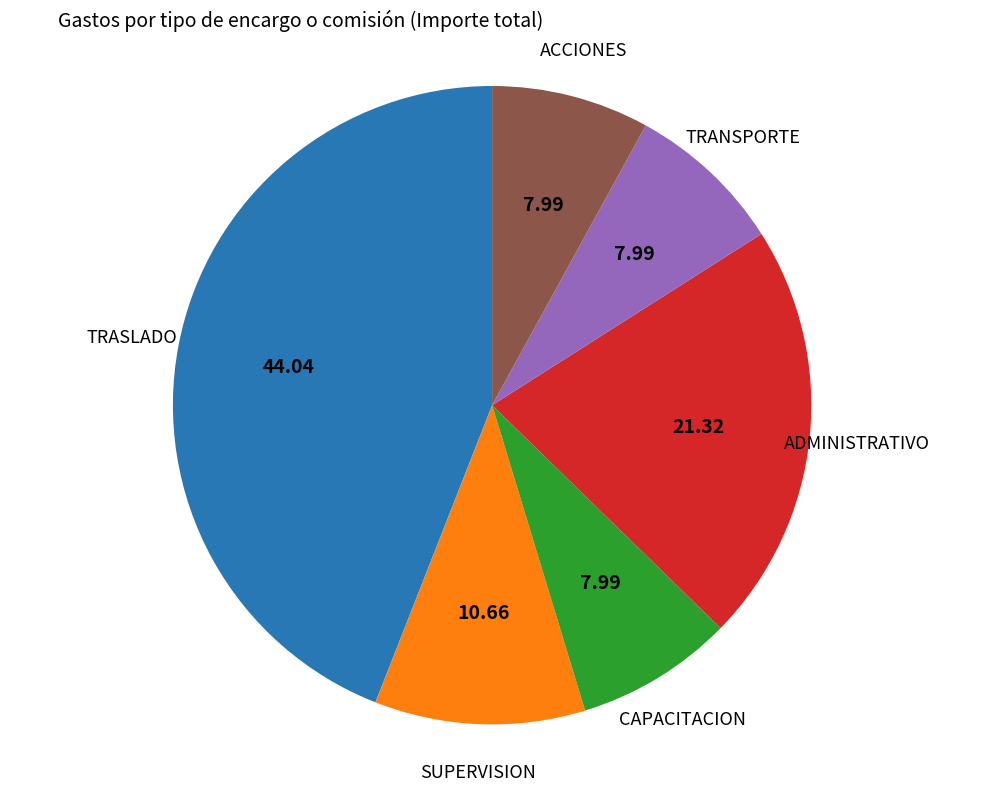

Is there a majority slice in this chart?

No